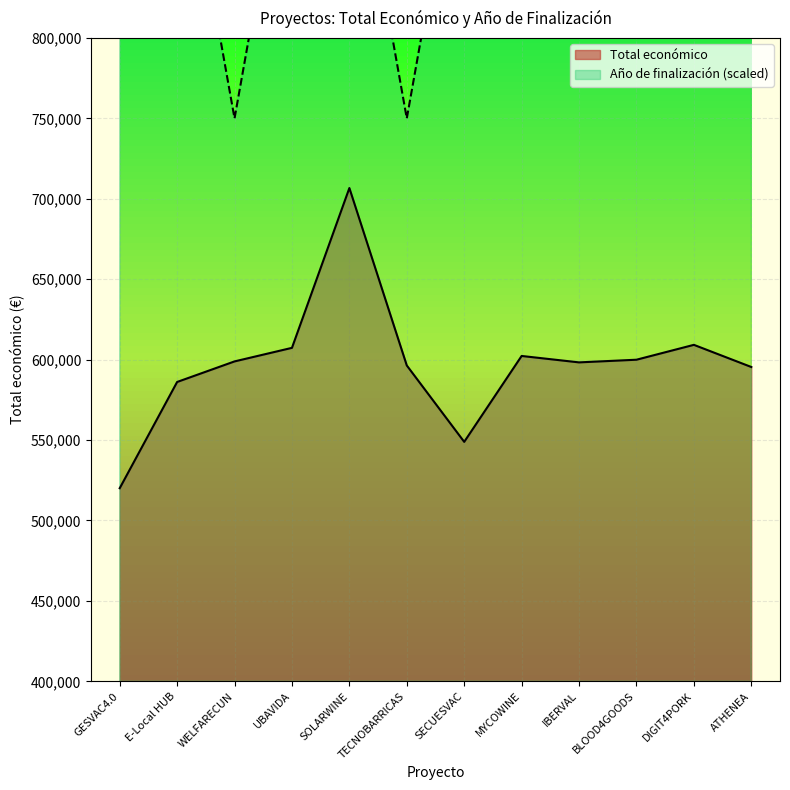

Is the value of Total económico at GESVAC4.0 greater than the value of Año de finalización at IBERVAL?

No